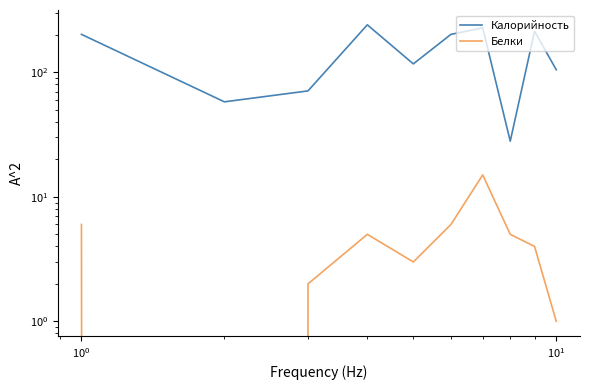

List the series in order of their overall mean, lowest first.

Белки, Калорийность